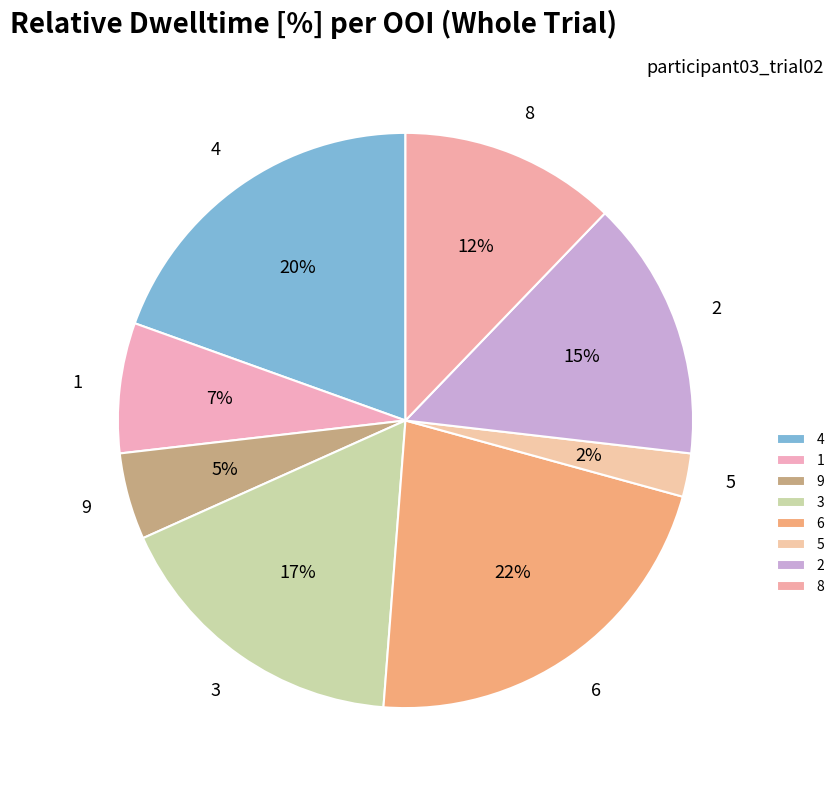

To the nearest percent, what is the combined percentage of 8 and 9?

17%